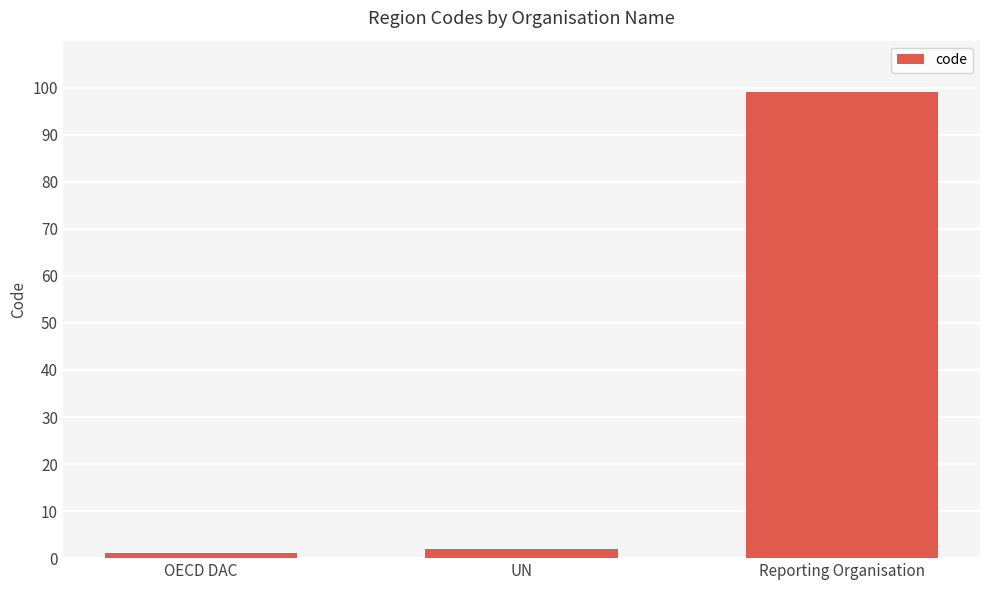

What is the value of the 2nd bar from the left?

2